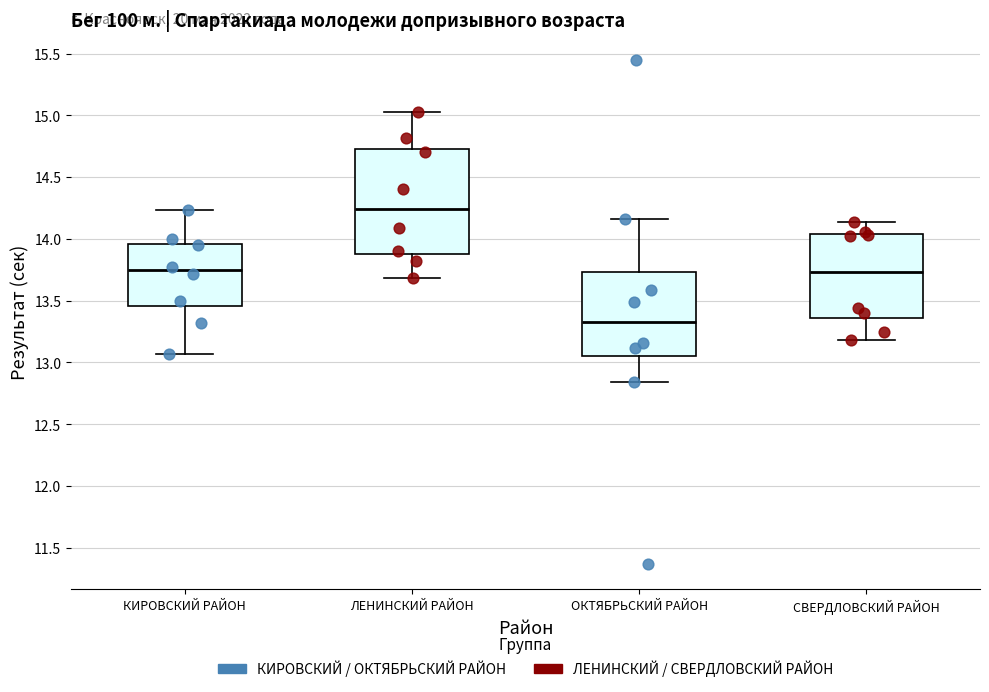

Reading left to right, read every box against the y-axis: the position of its median line, the range the box covers, and the ends of its whiskers. The values are not printed on the chart, so give them approximately, as read against the axis.

КИРОВСКИЙ РАЙОН: median 13.75, box 13.45 to 13.95, whiskers 13.05 to 14.25
ЛЕНИНСКИЙ РАЙОН: median 14.25, box 13.90 to 14.75, whiskers 13.70 to 15.05
ОКТЯБРЬСКИЙ РАЙОН: median 13.35, box 13.05 to 13.75, whiskers 12.85 to 14.15
СВЕРДЛОВСКИЙ РАЙОН: median 13.75, box 13.35 to 14.05, whiskers 13.20 to 14.15